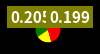

Does any single category account for the majority?

Yes